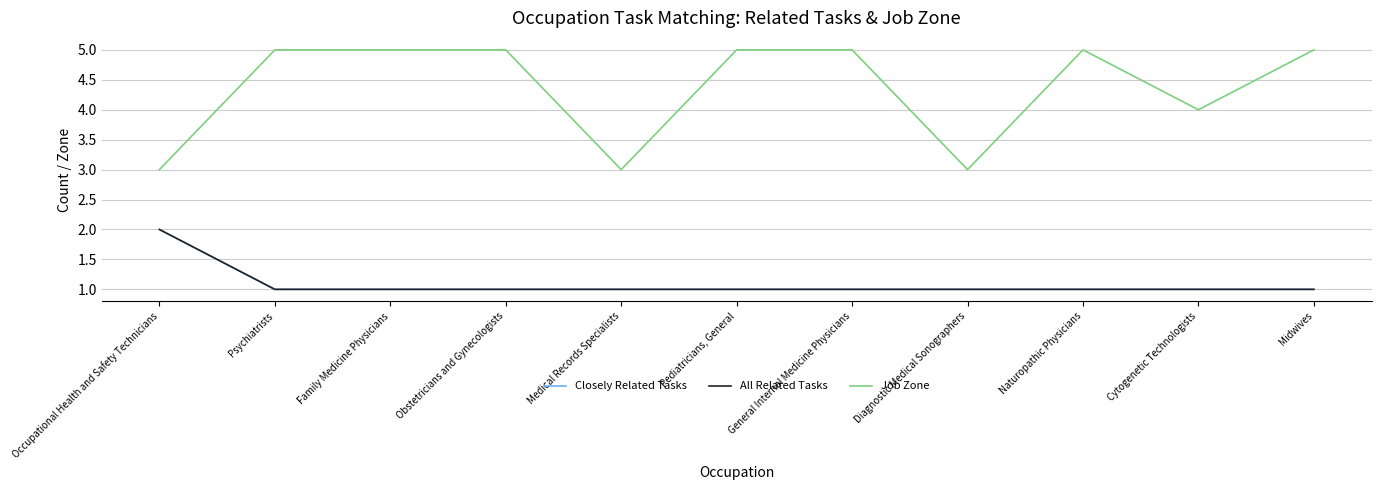

Does the chart have visible grid lines?

Yes